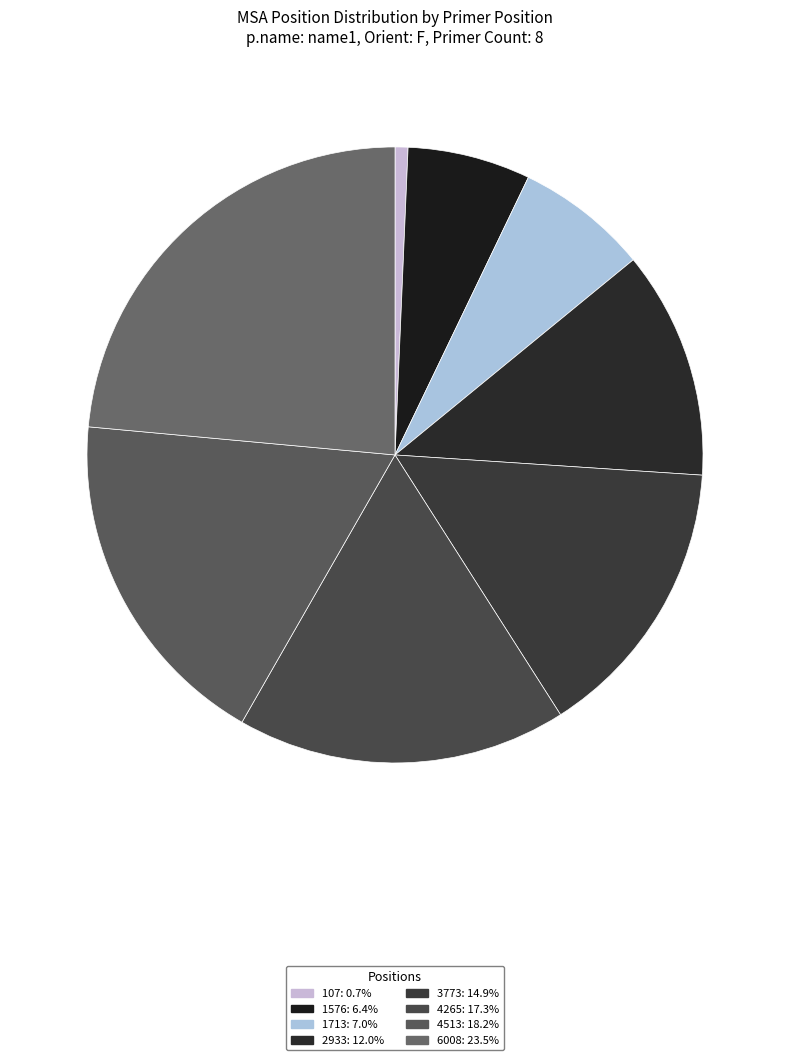

Approximately how many times larger is the value at 6008 compared to 2933?

2.0